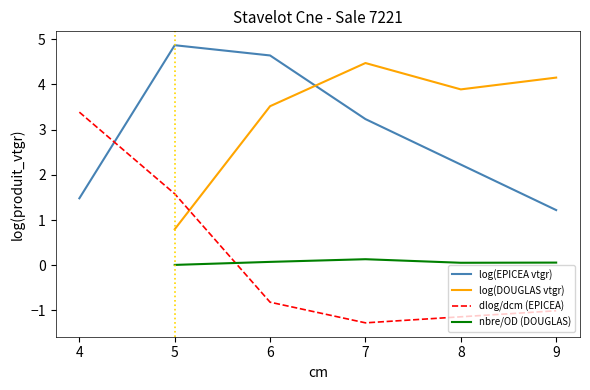

What is the highest value of the dlog/dcm (EPICEA) series?

3.4